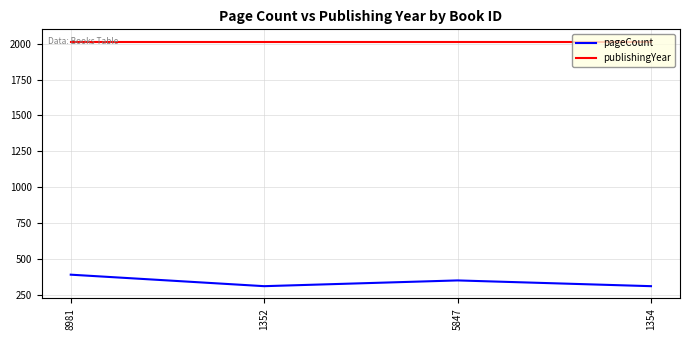

True or false: pageCount and publishingYear cross at least once.

False